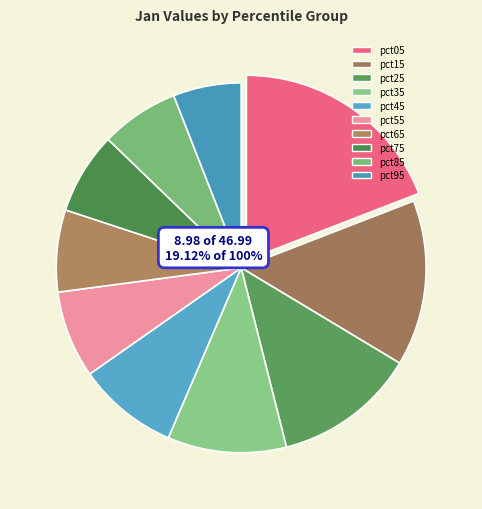

Approximately how many times larger is the value at pct25 compared to pct75?

1.7